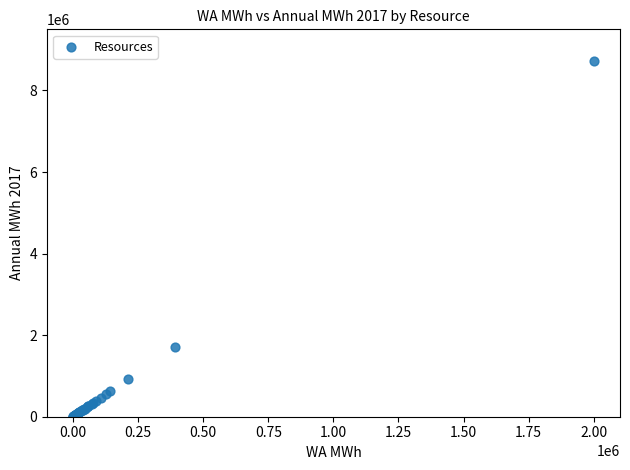

What Y value in the scatter plot is closest to 4360814?

1703405.0